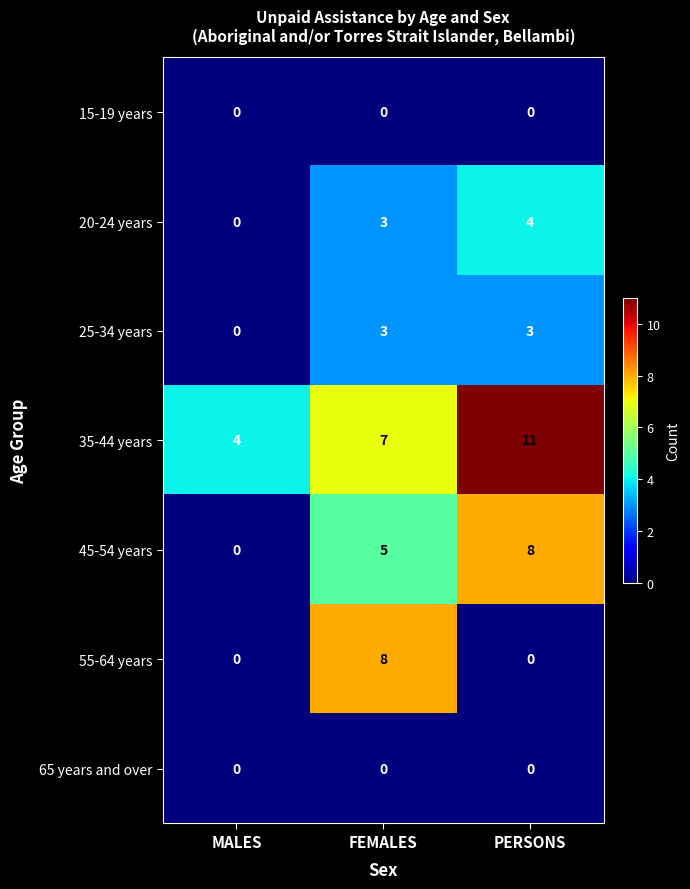

What is the total value across all series at MALES?

4